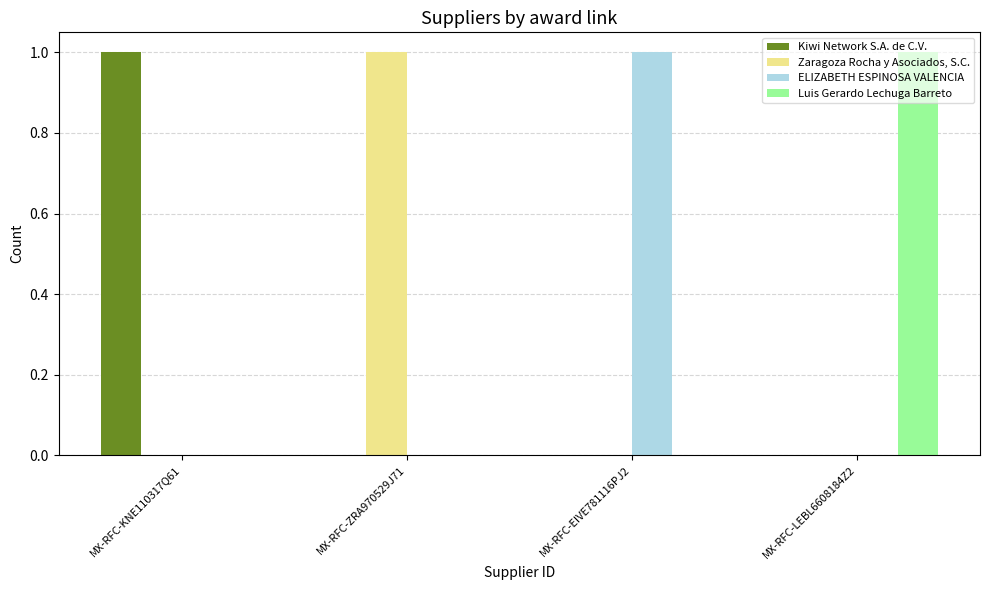

Is the value of Kiwi Network S.A. de C.V. at MX-RFC-EIVE781116PJ2 greater than the value of ELIZABETH ESPINOSA VALENCIA at MX-RFC-EIVE781116PJ2?

No